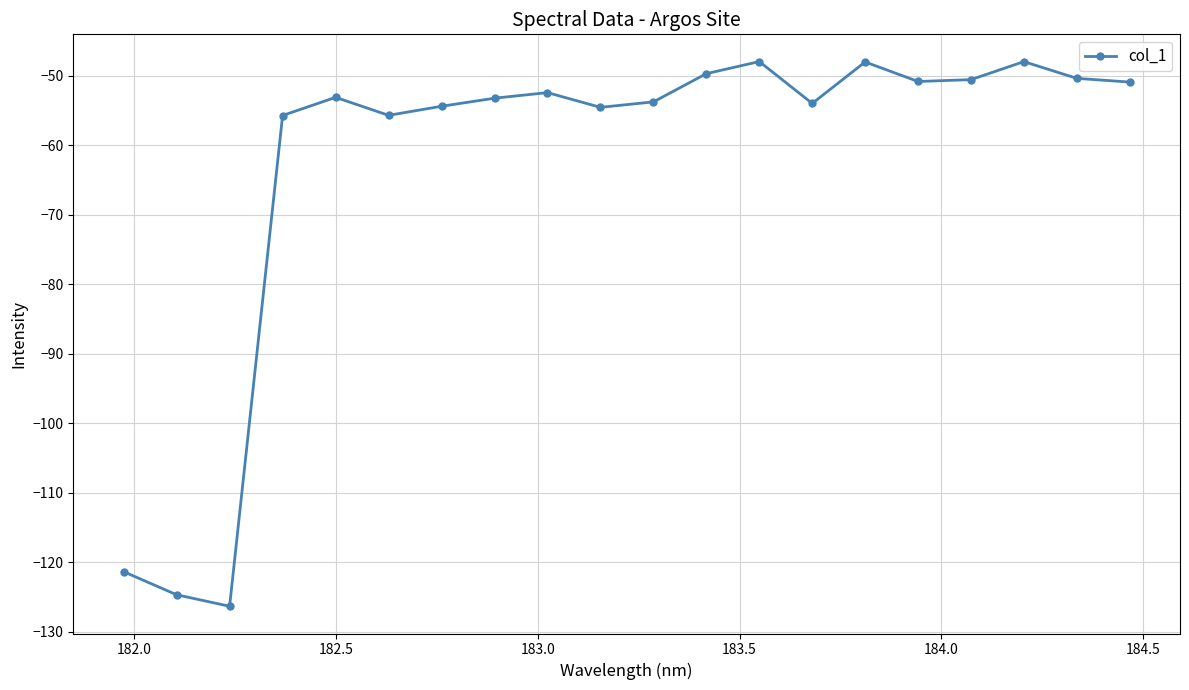

What is the maximum value shown in the chart?

-47.9